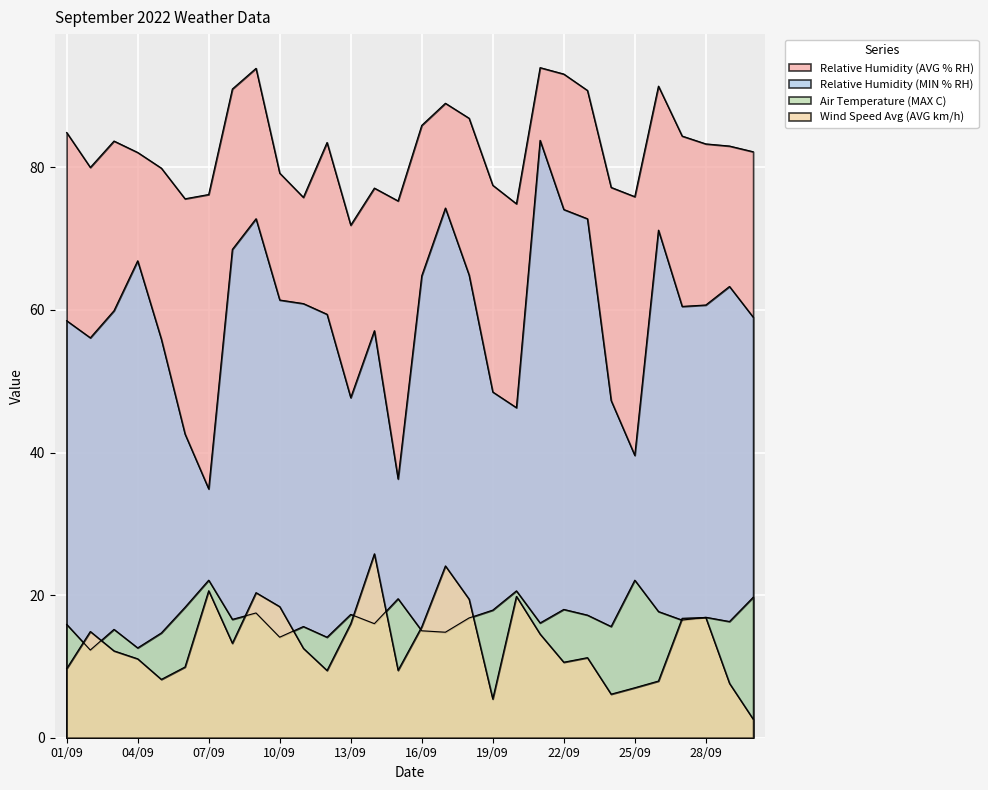

Read the Air Temperature (MAX C) value at 13/09.

17.3